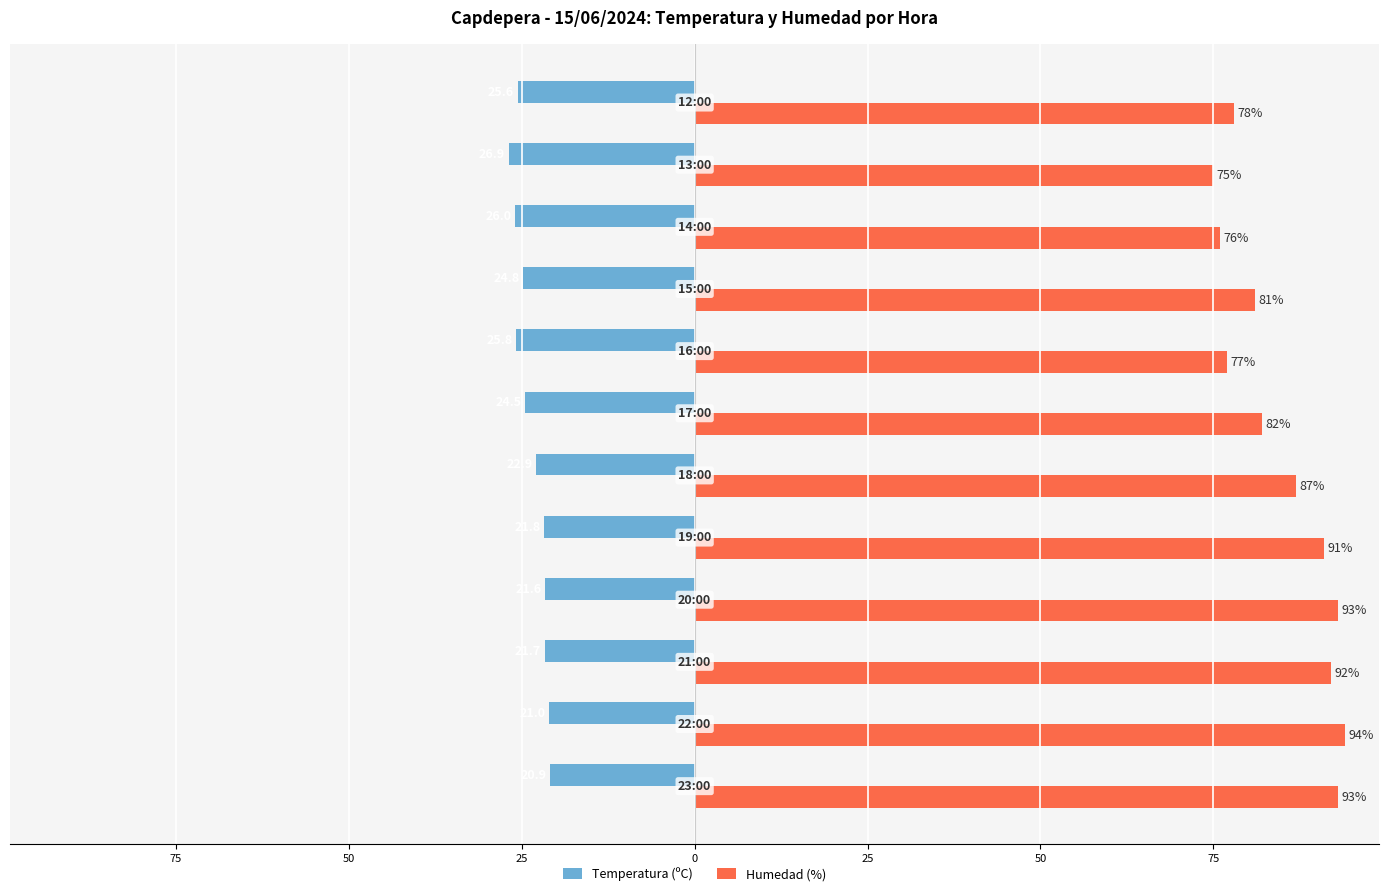

At how many categories does at least one series exceed 13?

12